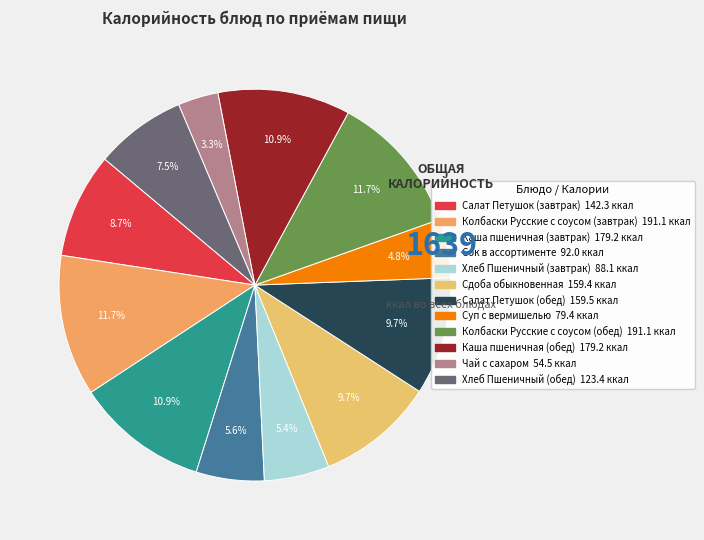

Which has a higher value, Хлеб Пшеничный (обед) or Салат Петушок (завтрак)?

Салат Петушок (завтрак)